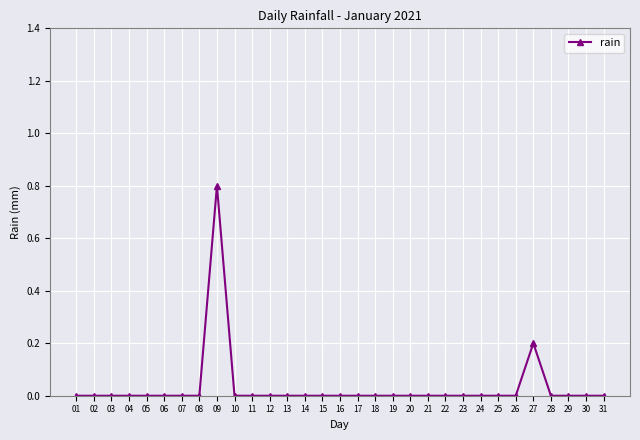

What is the value of the 9th point from the left?

0.8